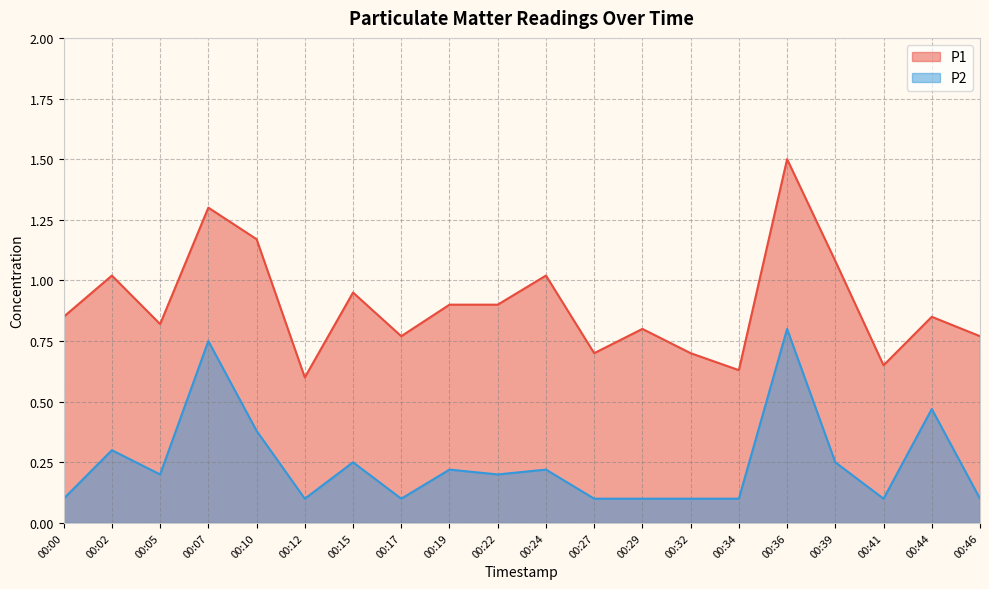

What are all the series names shown in the legend?

P1, P2